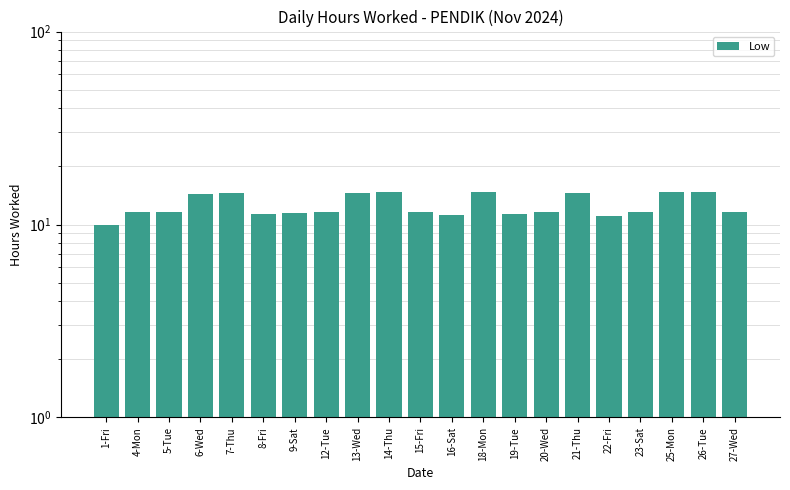

List the labels in order of value, largest first.

18-Mon, 26-Tue, 14-Thu, 25-Mon, 7-Thu, 21-Thu, 13-Wed, 6-Wed, 5-Tue, 23-Sat, 20-Wed, 12-Tue, 15-Fri, 4-Mon, 27-Wed, 9-Sat, 8-Fri, 19-Tue, 16-Sat, 22-Fri, 1-Fri